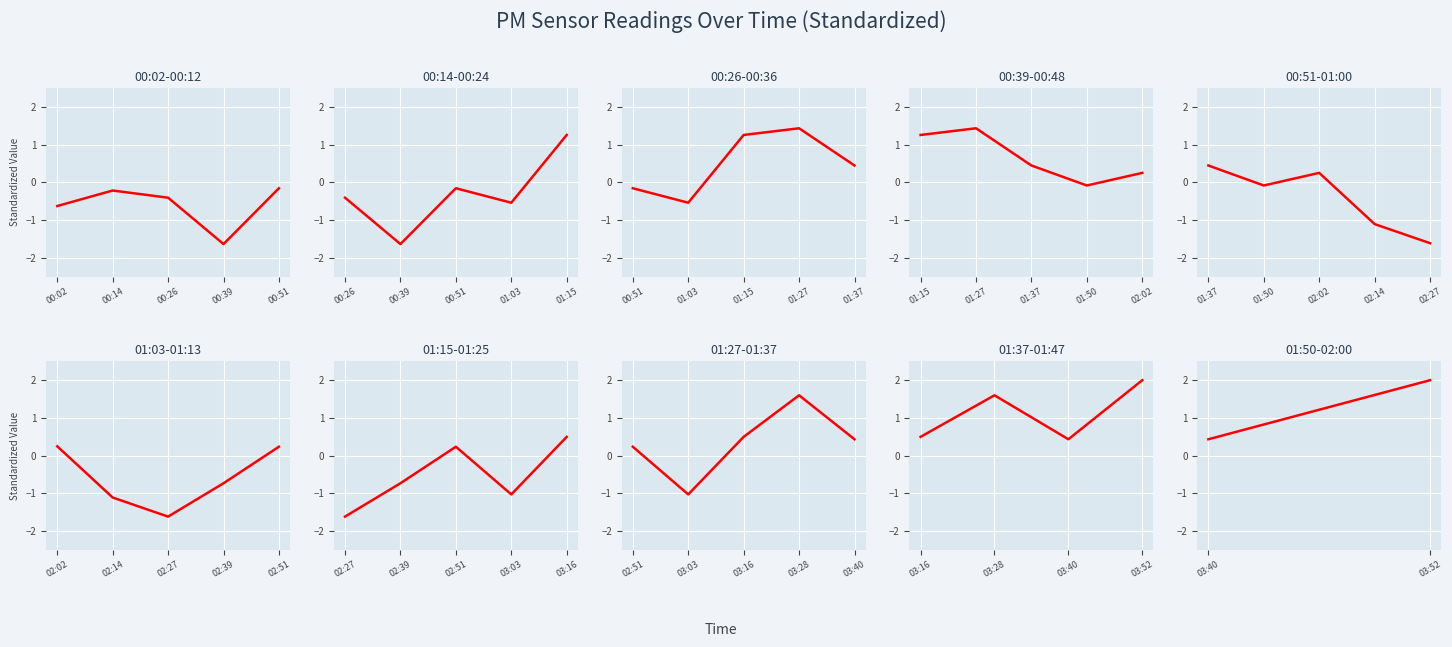

The value at 03:52 is 3.1. True or false?

False